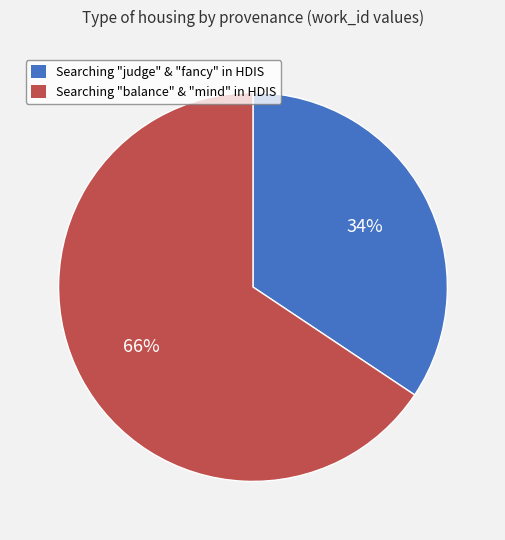

Is there any slice that represents more than half of the pie?

Yes